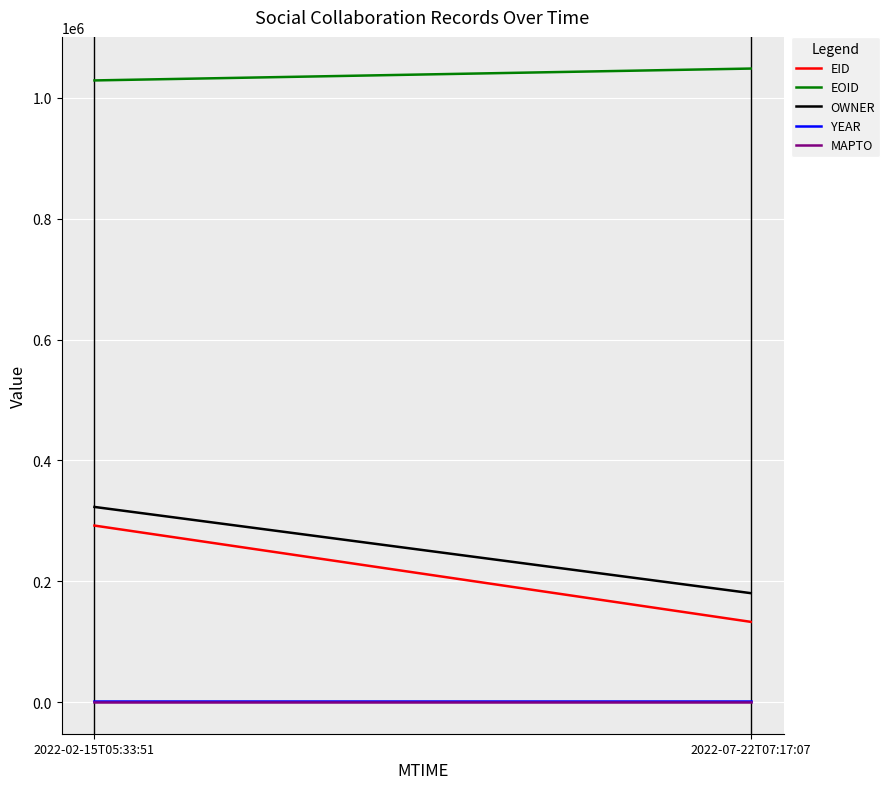

What is the label of the 1st point from the right?

2022-07-22T07:17:07